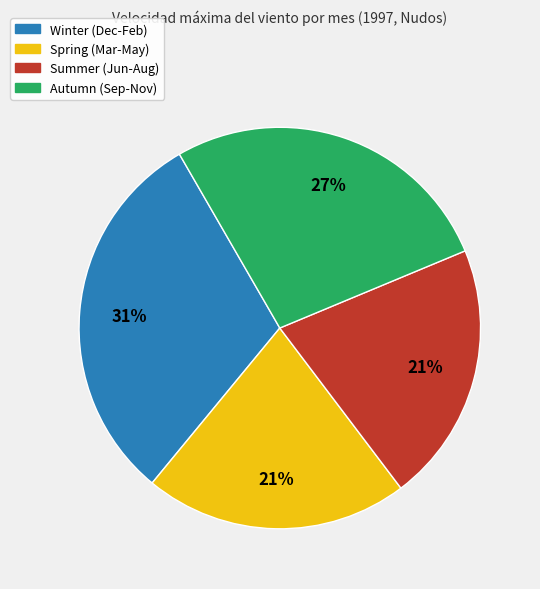

Is there a majority slice in this chart?

No